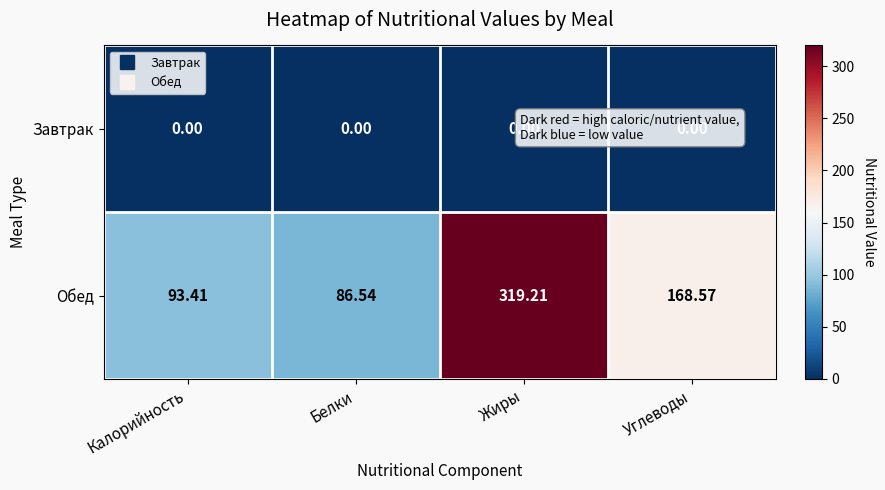

List the series in order of their overall mean, lowest first.

Завтрак, Обед